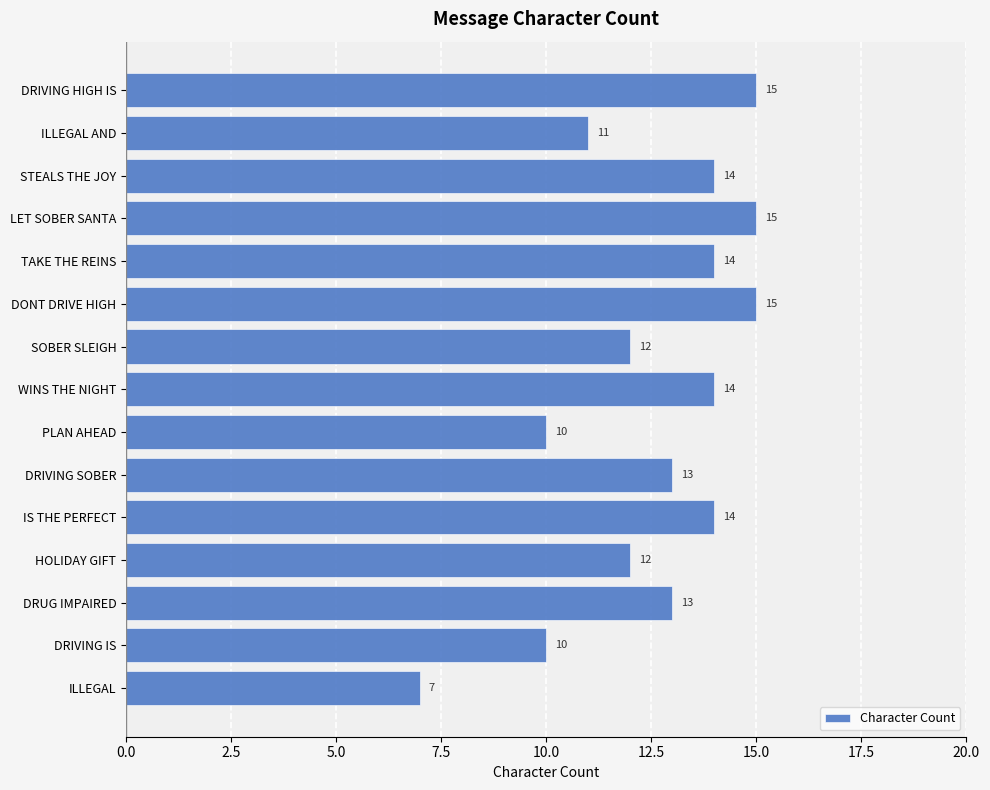

What is the label of the 8th bar from the bottom?

WINS THE NIGHT